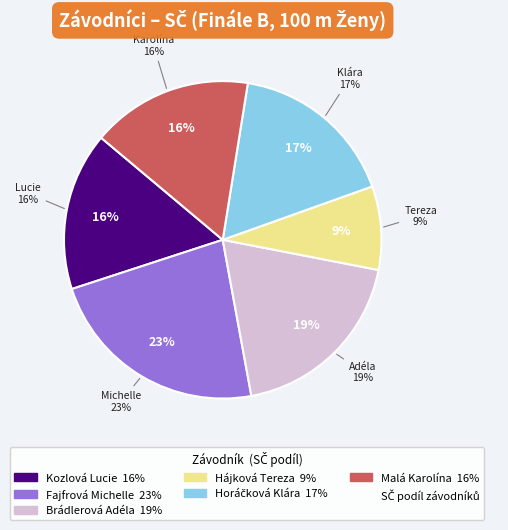

Is there a majority slice in this chart?

No